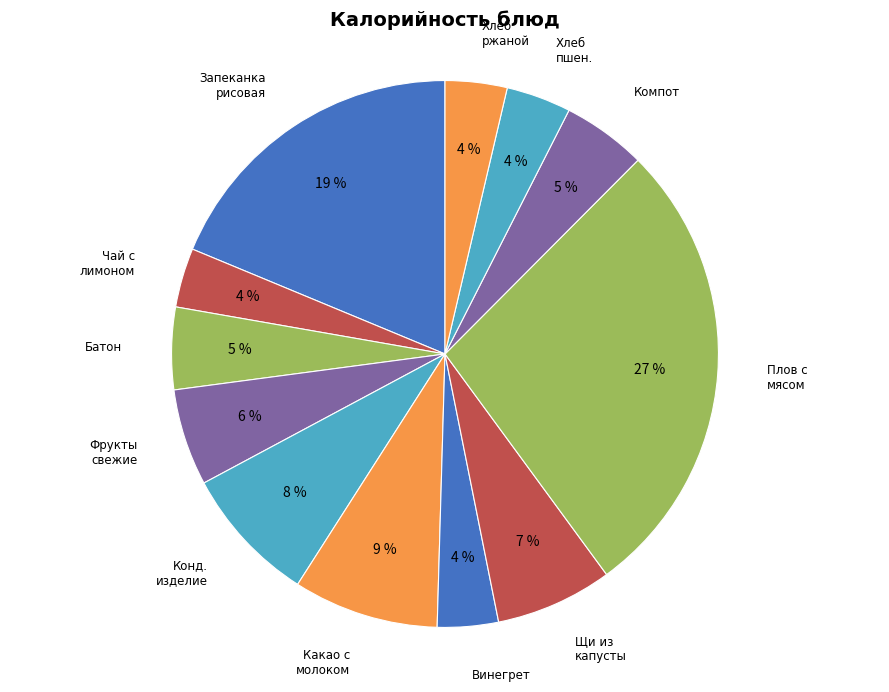

How many slices are in this pie chart?

12